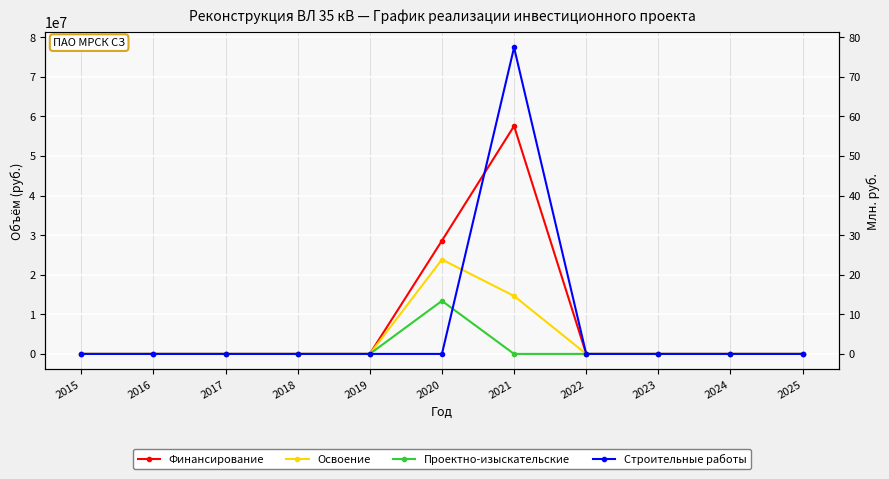

Rank the categories by Строительные работы value from highest to lowest.

2021, 2015, 2016, 2017, 2018, 2019, 2020, 2022, 2023, 2024, 2025